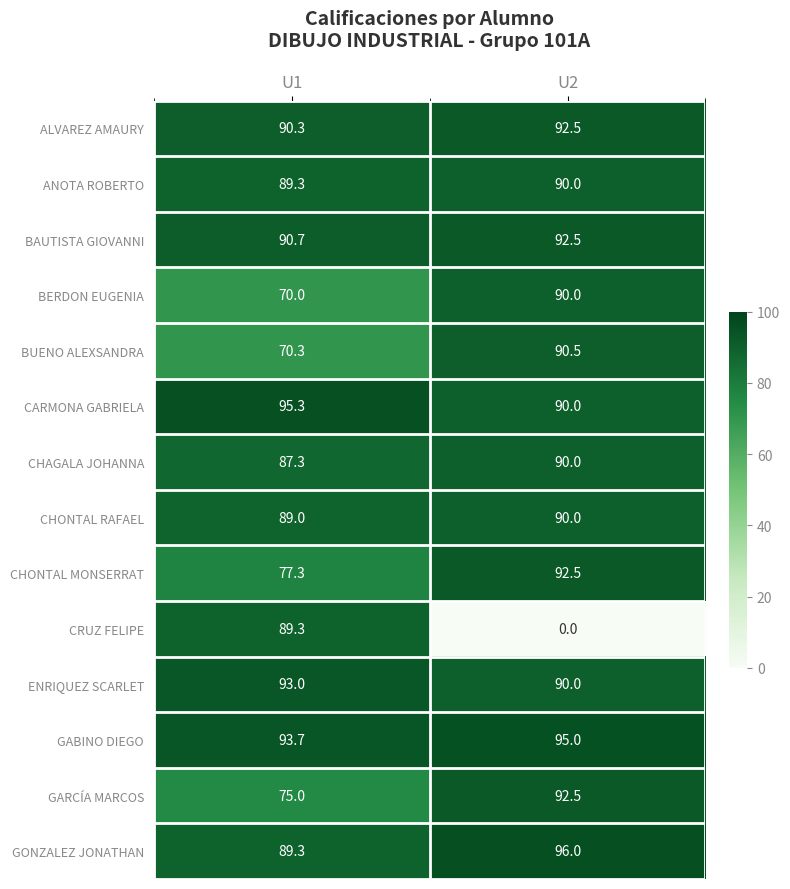

What is the difference between the highest and lowest values at U1?

25.3